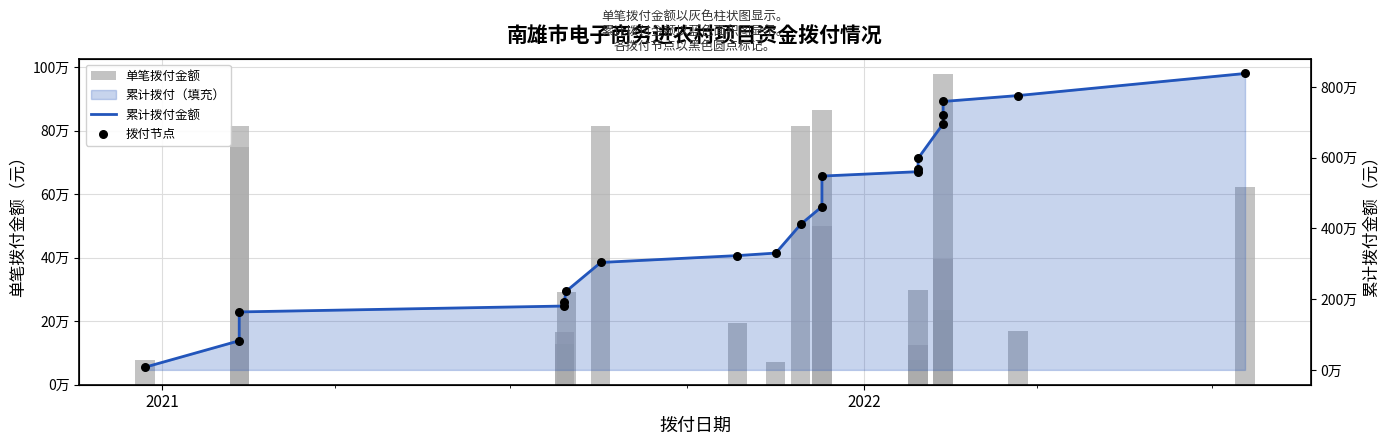

Which series has the largest Y range (max minus min)?

累计拨付金额